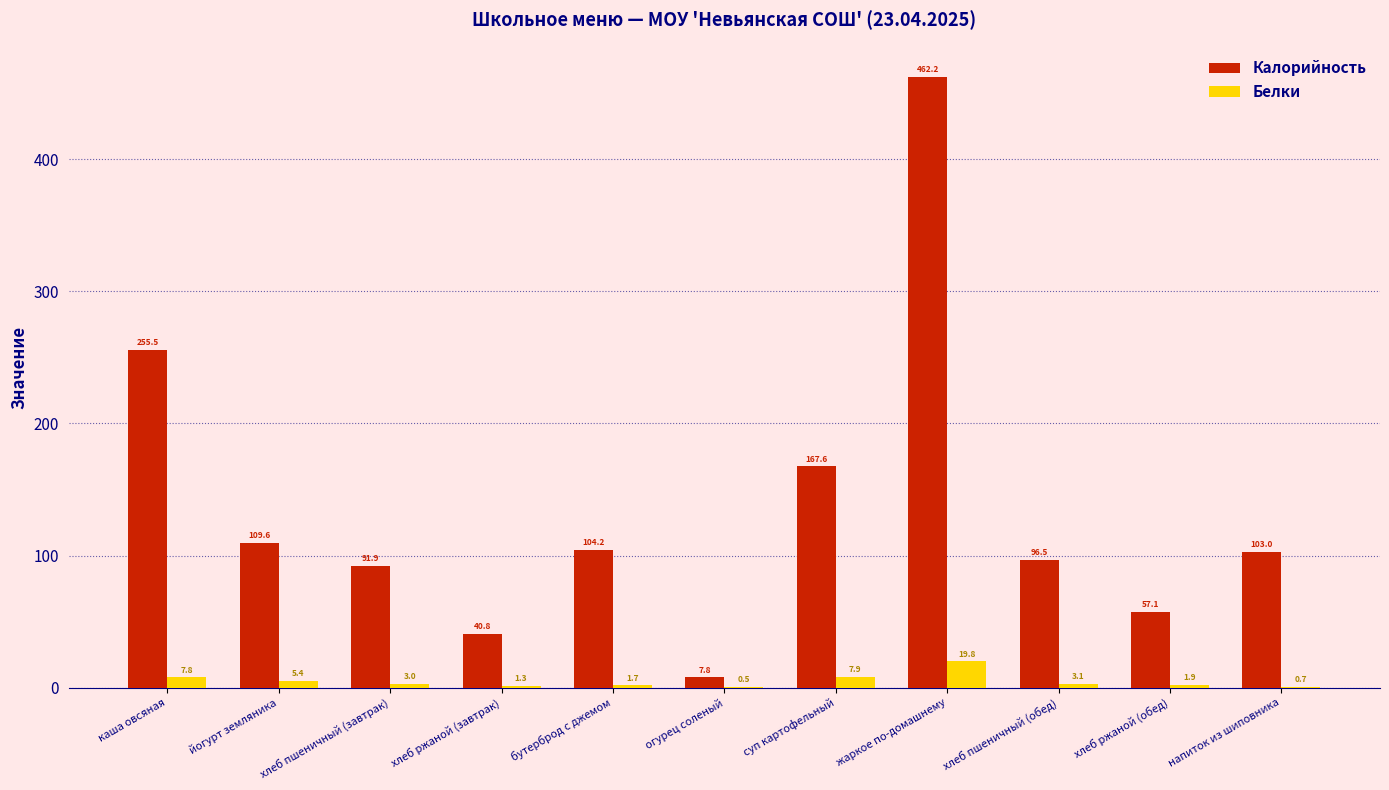

What is the spread (max minus min) of values at хлеб ржаной (завтрак)?

39.5